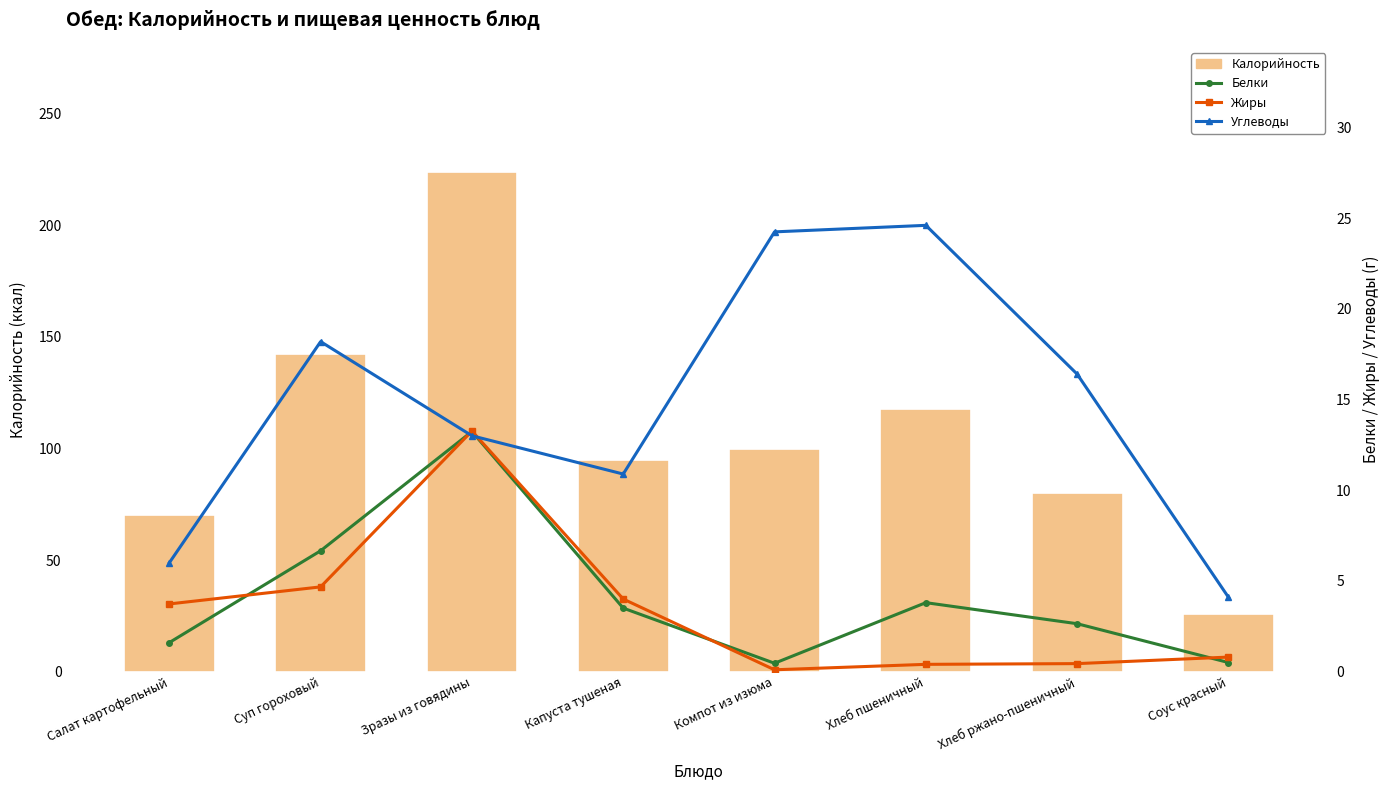

What is the sum of the Углеводы values at Капуста тушеная and Салат картофельный?

16.9